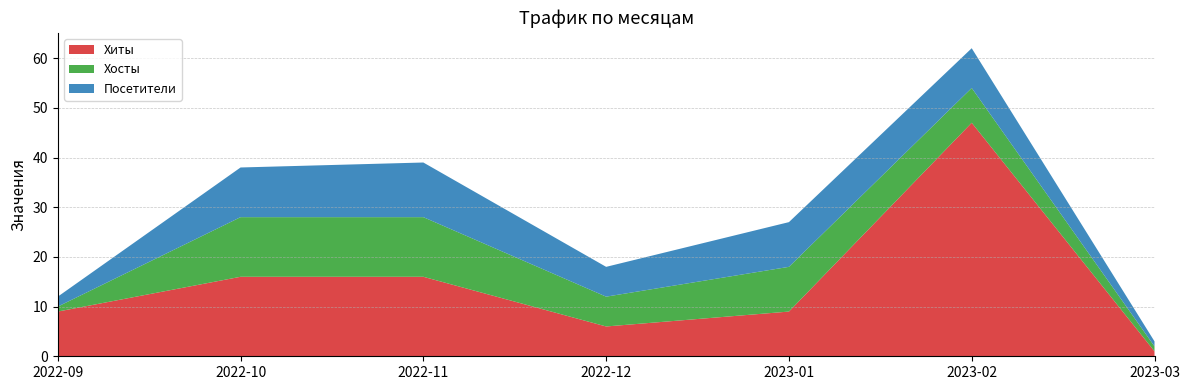

Reading left to right, list all the values displayed in this chart.

Хиты: 9	16	16	6	9	47	1
Хосты: 1	12	12	6	9	7	1
Посетители: 2	10	11	6	9	8	1